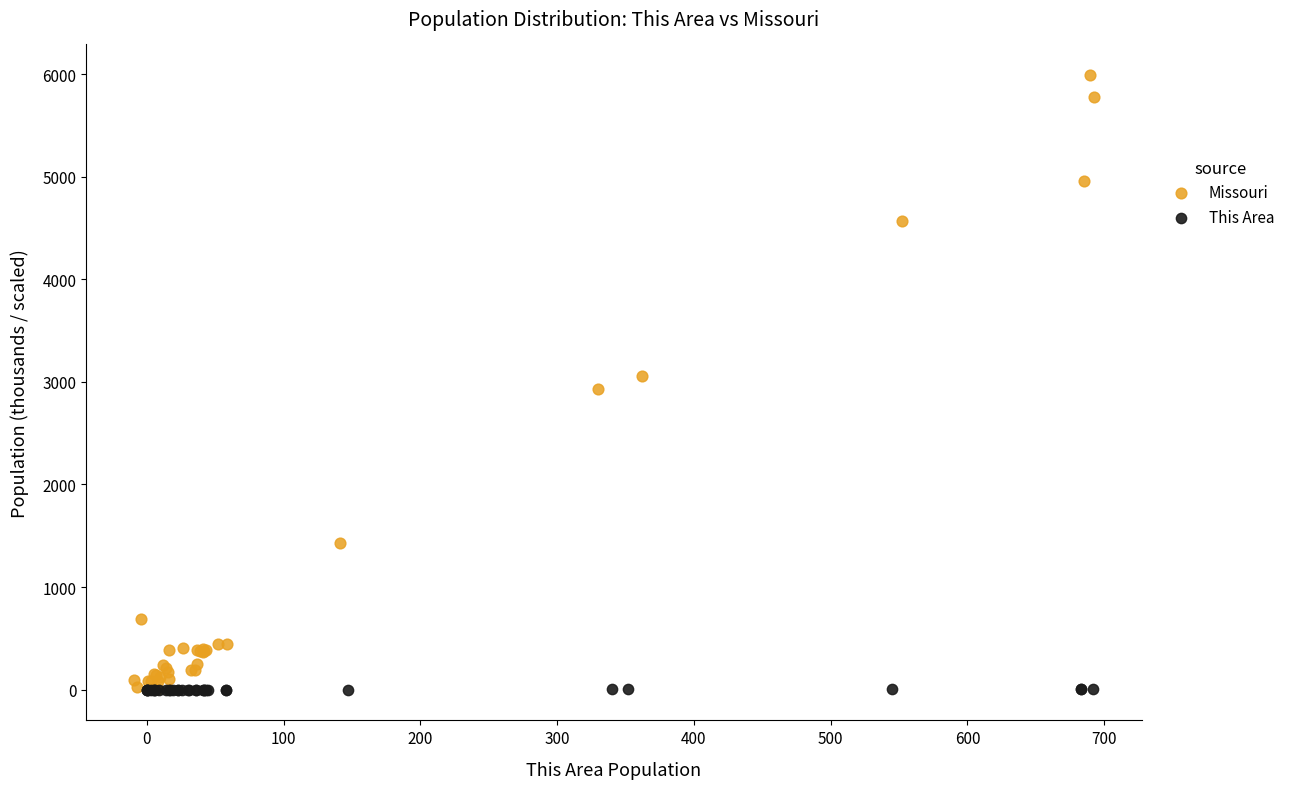

Which series reaches the maximum Y coordinate?

Missouri